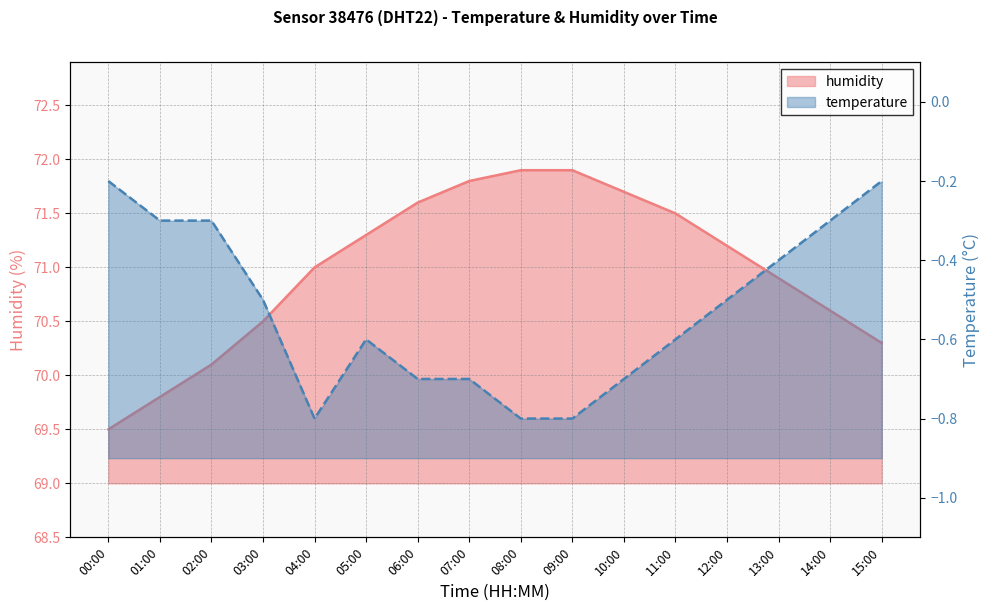

Which has a higher value, 07:00 or 10:00?

07:00